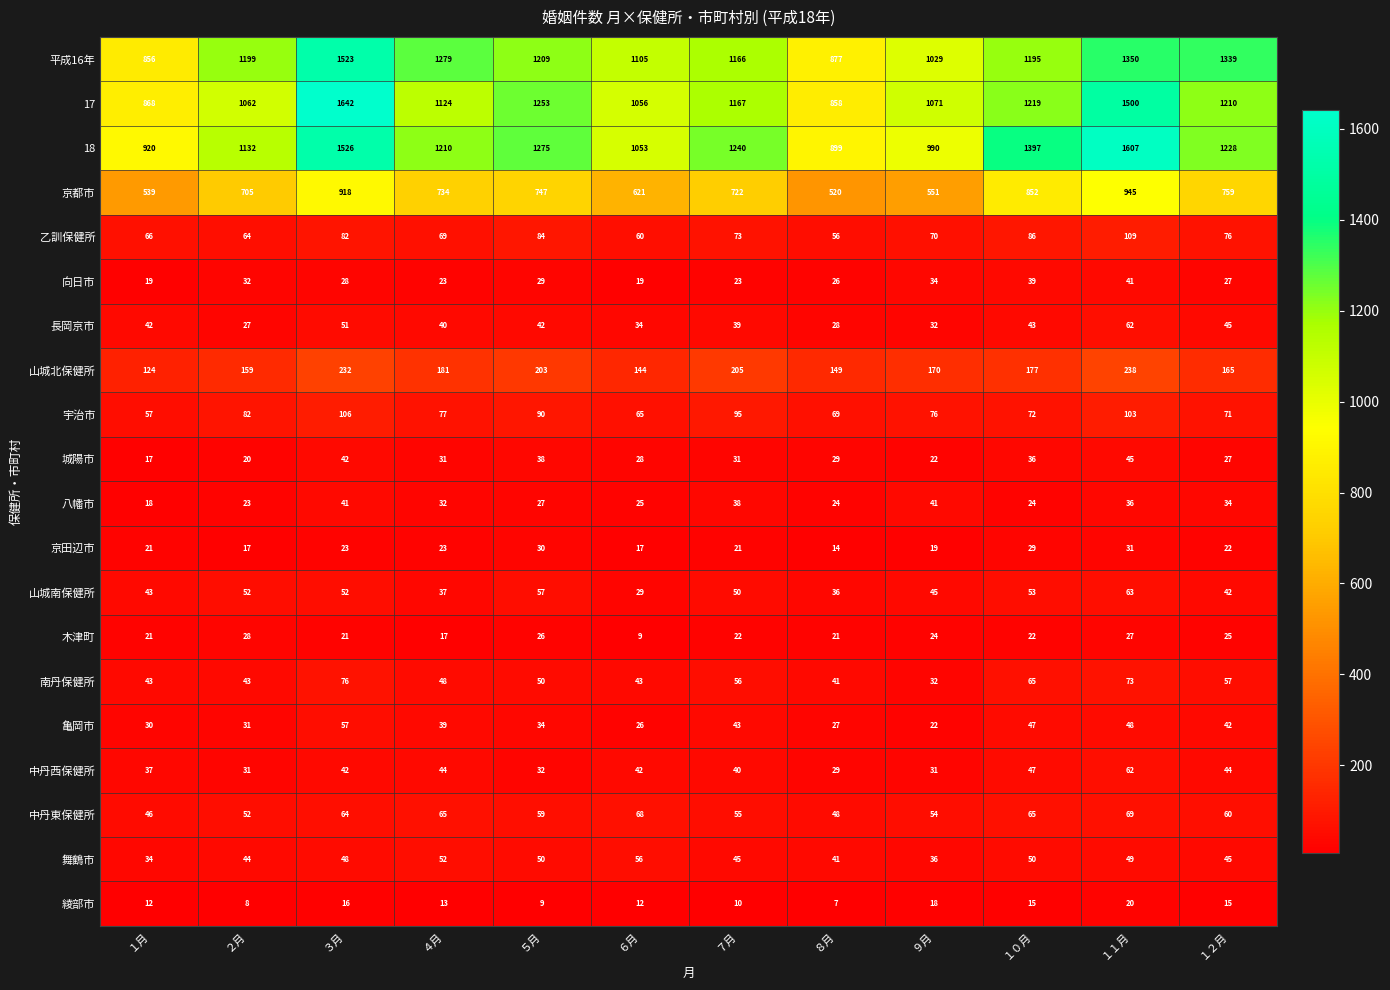

What is the difference between the maximum and second lowest values in the 18 series?

687